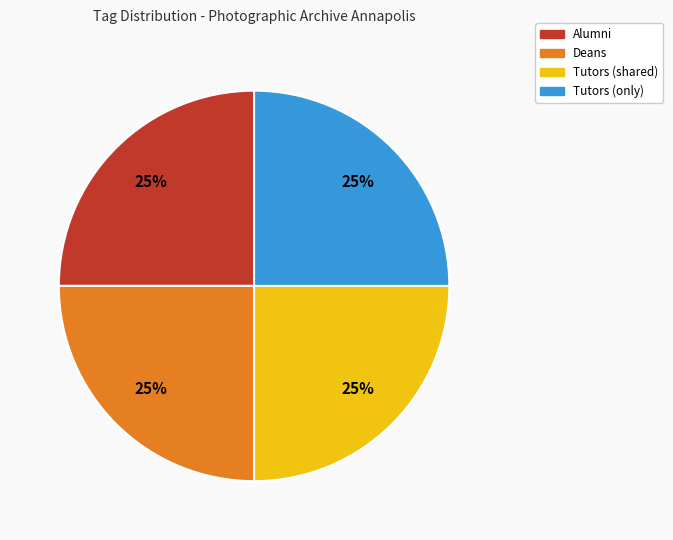

How many slices are in this pie chart?

4